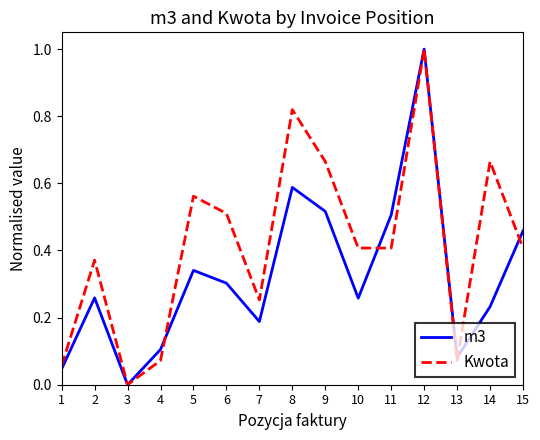

At which label does m3 reach its minimum?

3